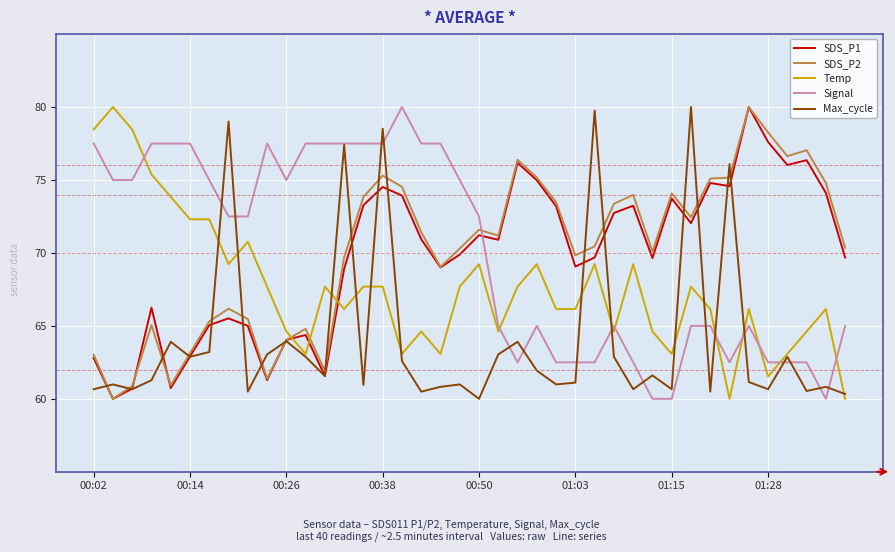

What is the smallest value displayed?

60.0